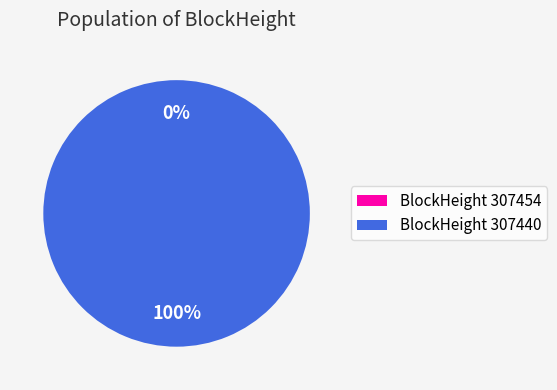

Does 307440 account for over 50% of the chart?

Yes